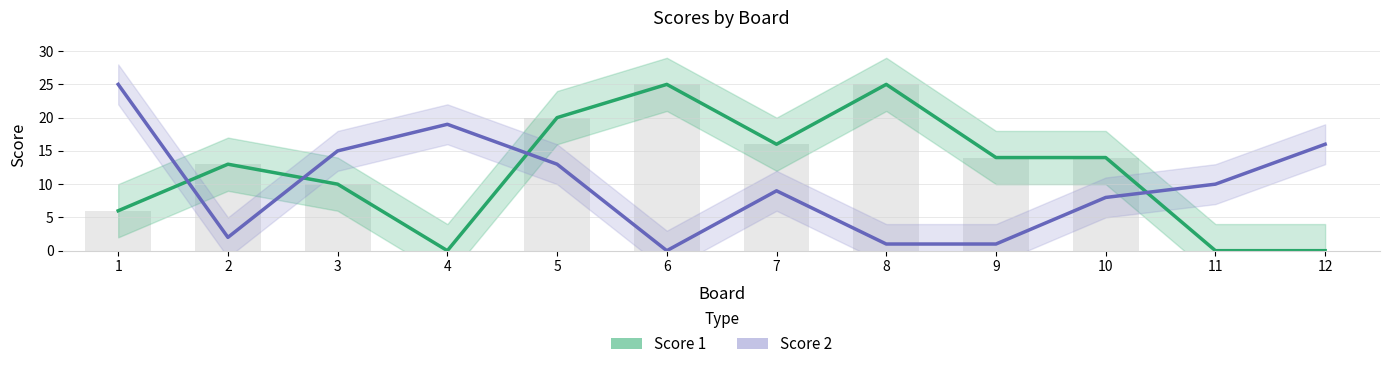

What are all the series names shown in the legend?

Score 1, Score 2